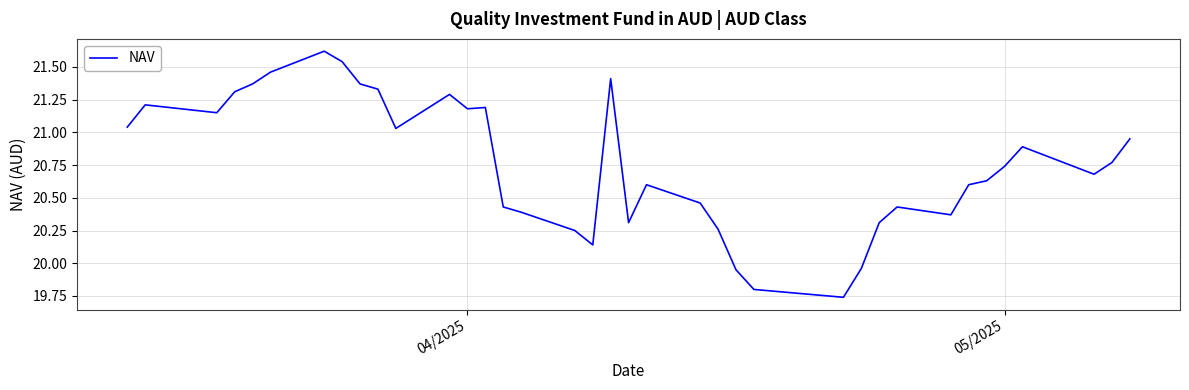

What is the maximum value shown in the chart?

21.6